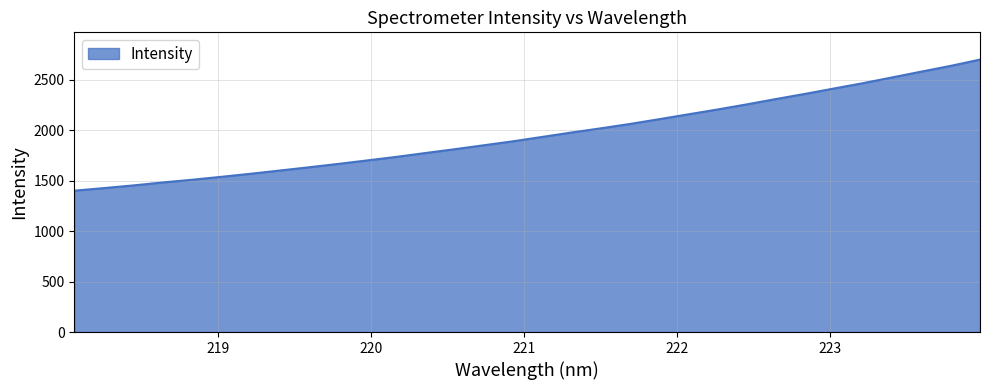

What is the maximum value shown in the chart?

2701.1